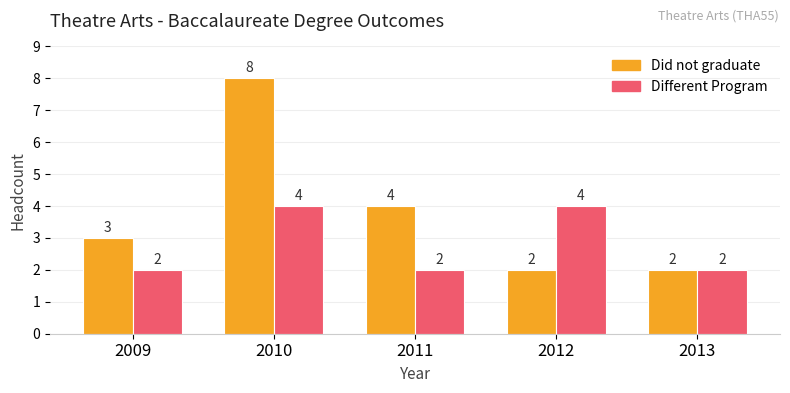

List the series in order of their overall mean, highest first.

Did not graduate, Different Program